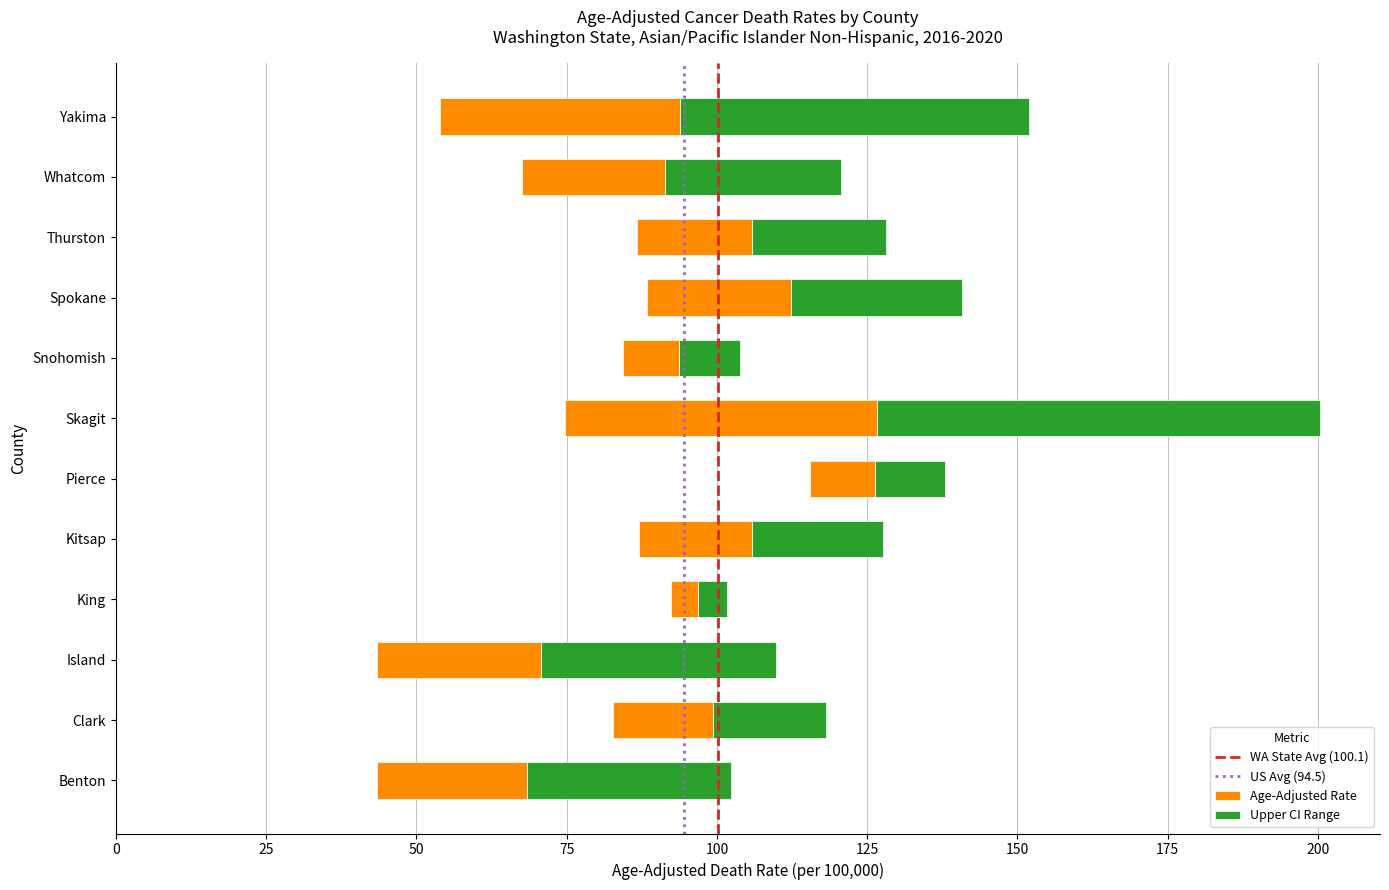

What is the minimum value shown in the chart?

43.4